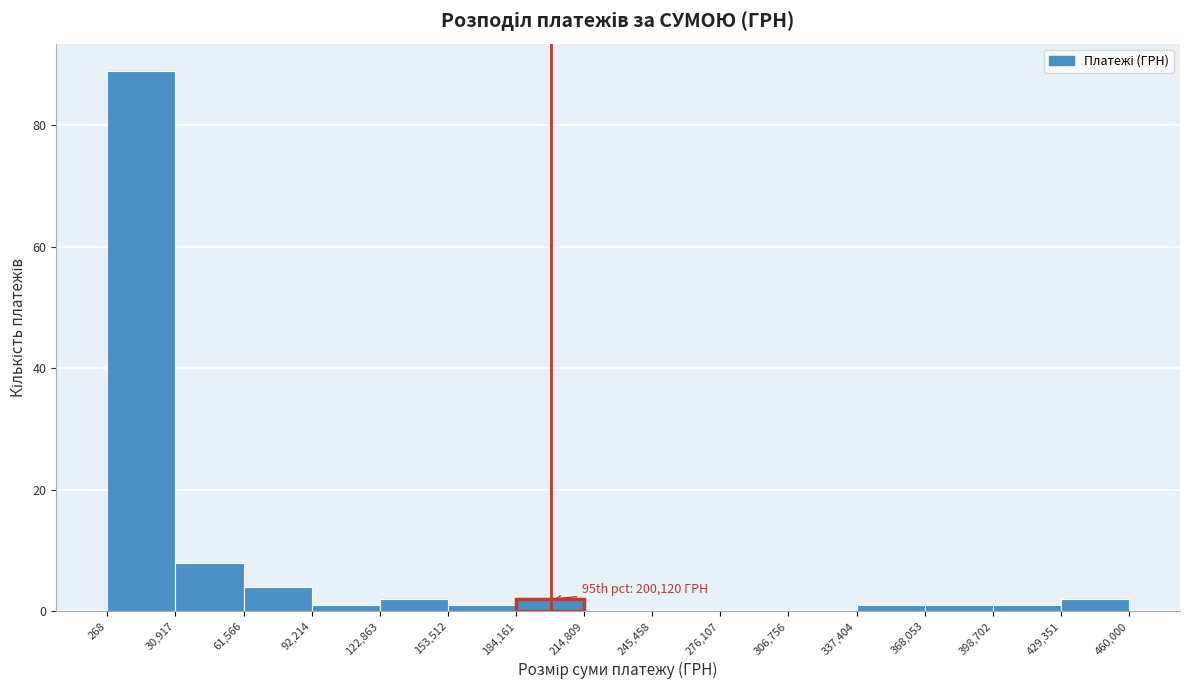

Over which range of the x-axis is the bar tallest?

268 to 30,917